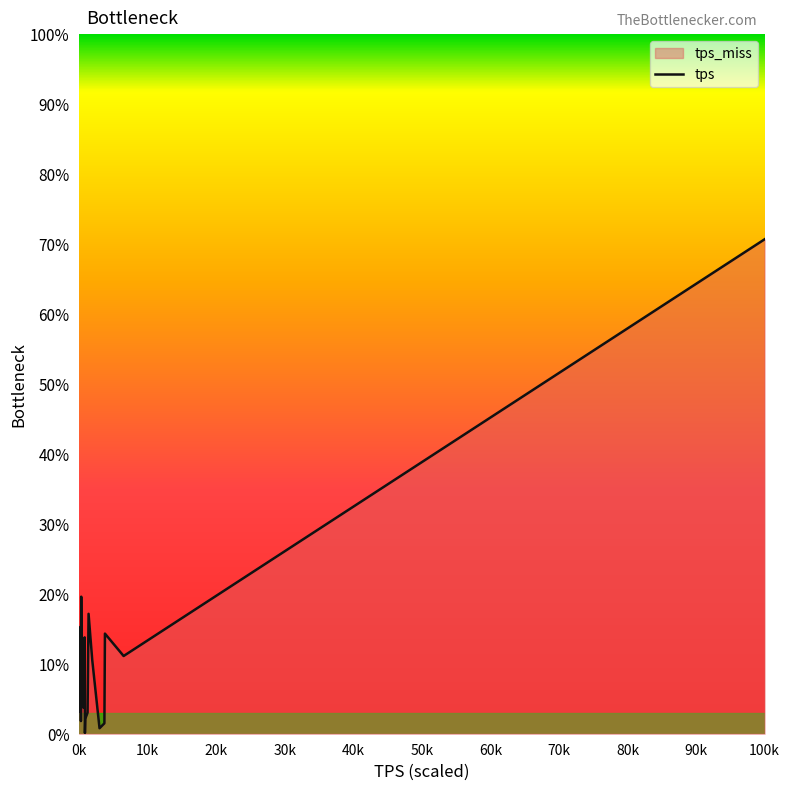

True or false: the data shows 13.6 at 0k.

False